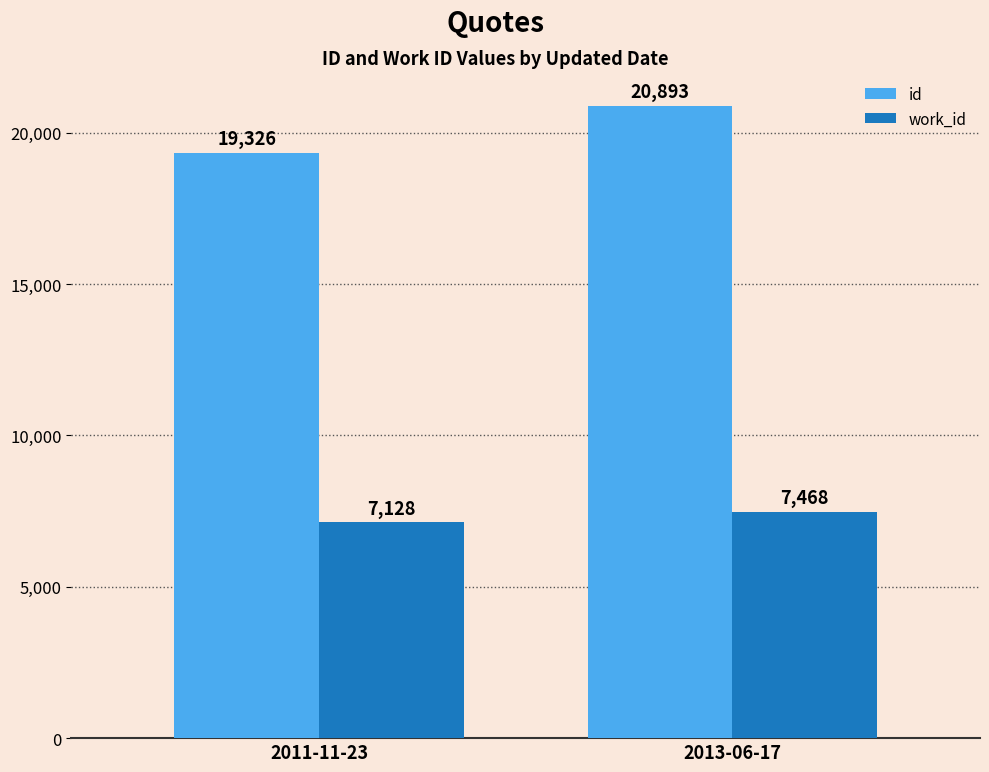

What value does the work_id series have at 2011-11-23, to the nearest 10?

7130